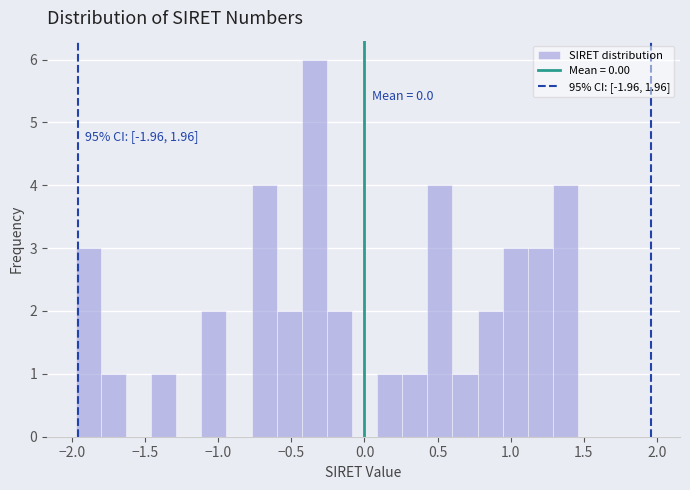

Around what value on the x-axis is the tallest bar? Give the approximate position of its centre, as read against the axis.

-0.35